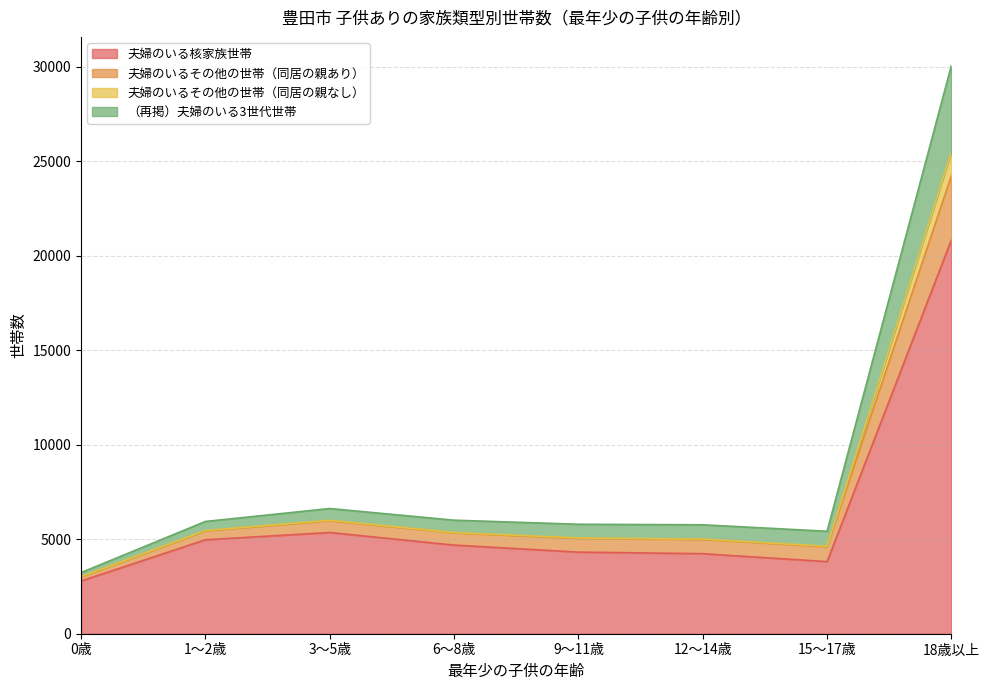

How many interior local peaks does the 夫婦のいる核家族世帯 series have?

1